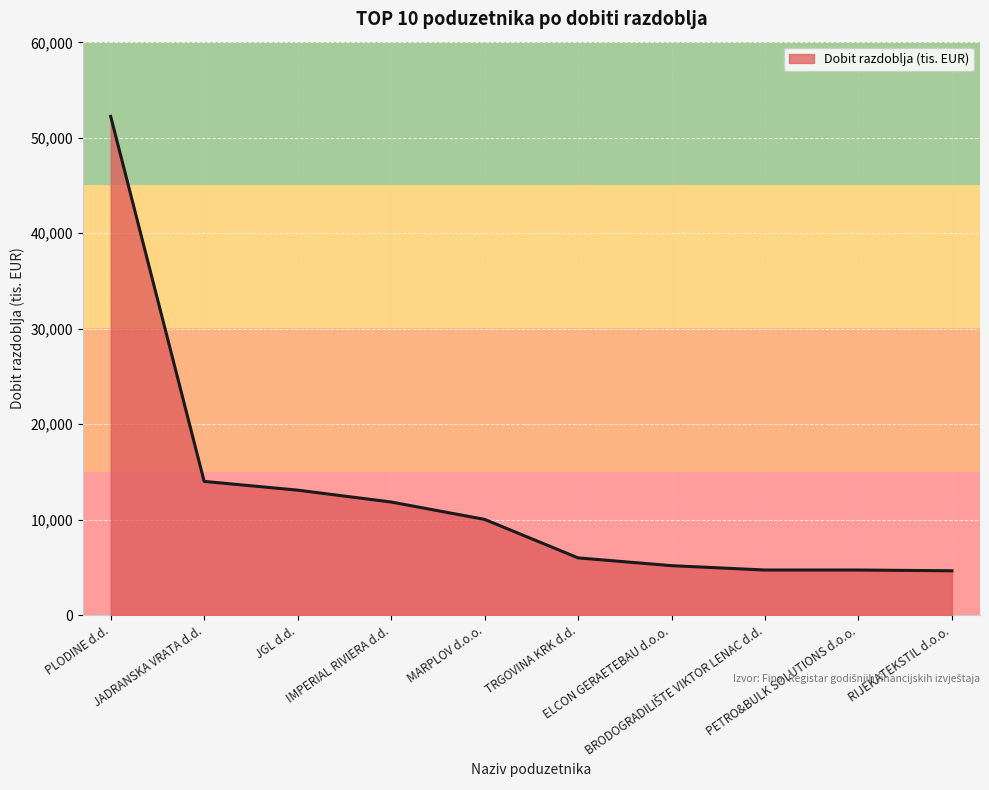

What position from the right is IMPERIAL RIVIERA d.d.?

7